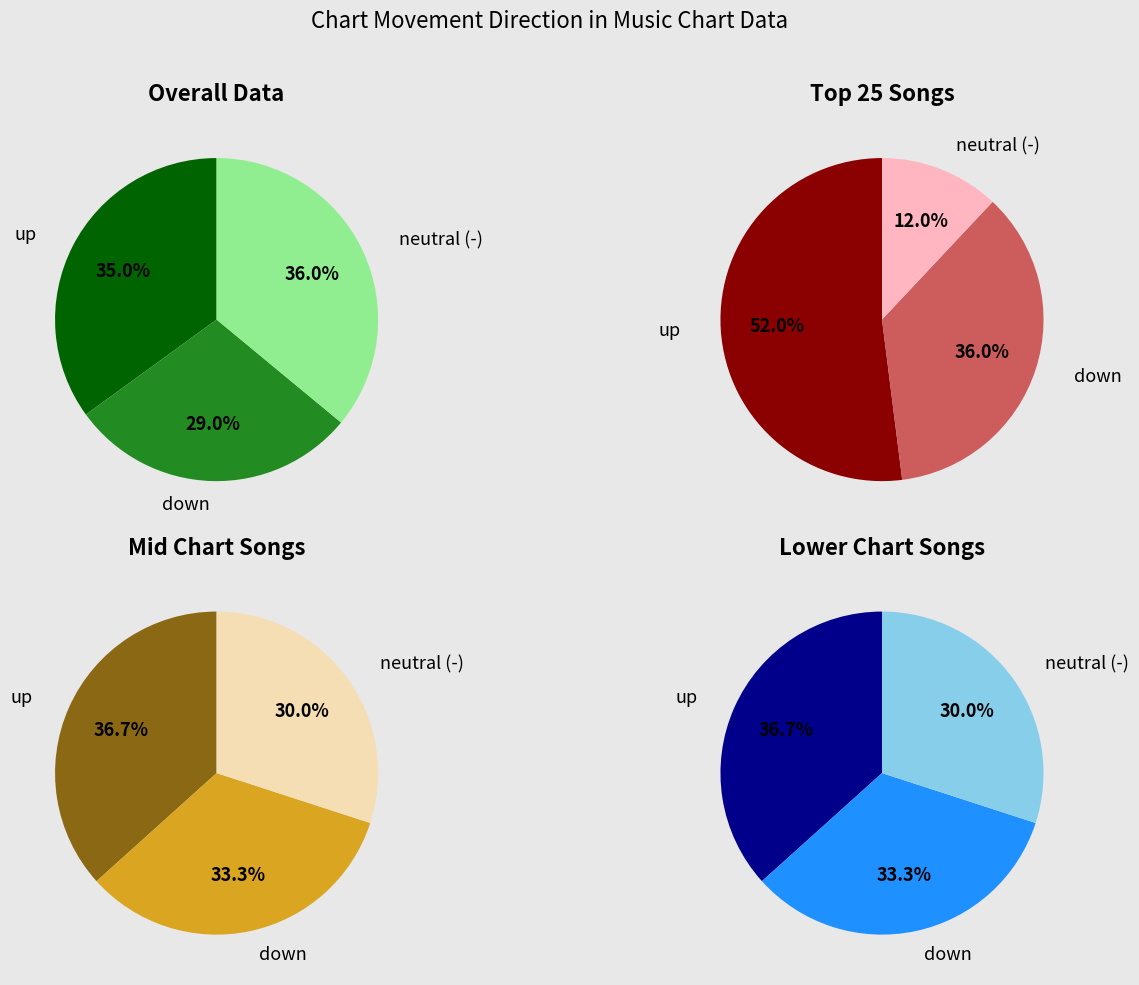

Which slice is the largest?

-